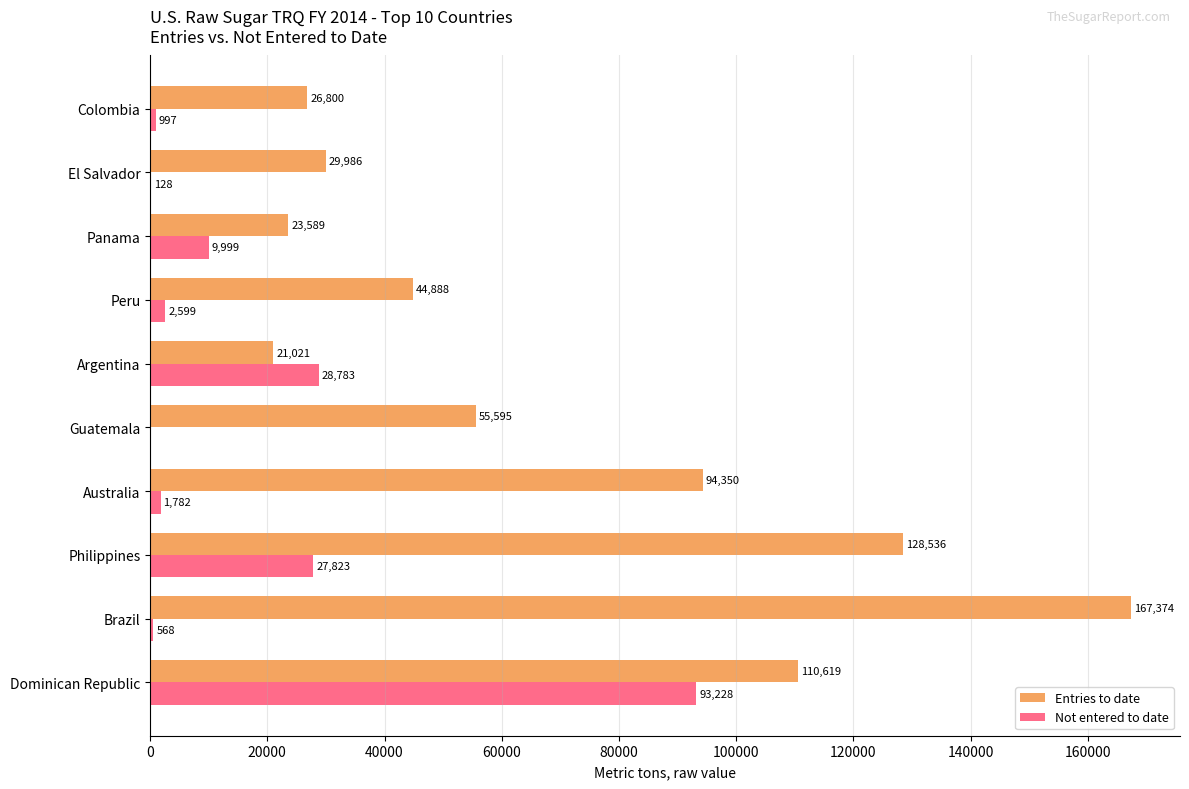

Where is Not entered to date nearest to the value 46614?

Argentina